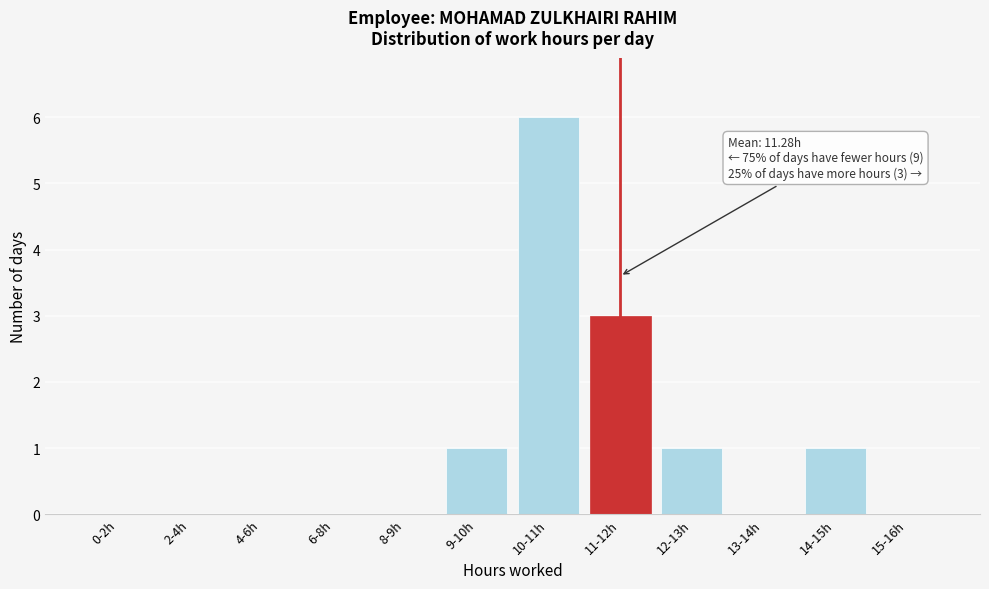

Reading left to right, transcribe all the data shown in this chart.

0-2h=0	2-4h=0	4-6h=0	6-8h=0	8-9h=0	9-10h=1	10-11h=6	11-12h=3	12-13h=1	13-14h=0	14-15h=1	15-16h=0